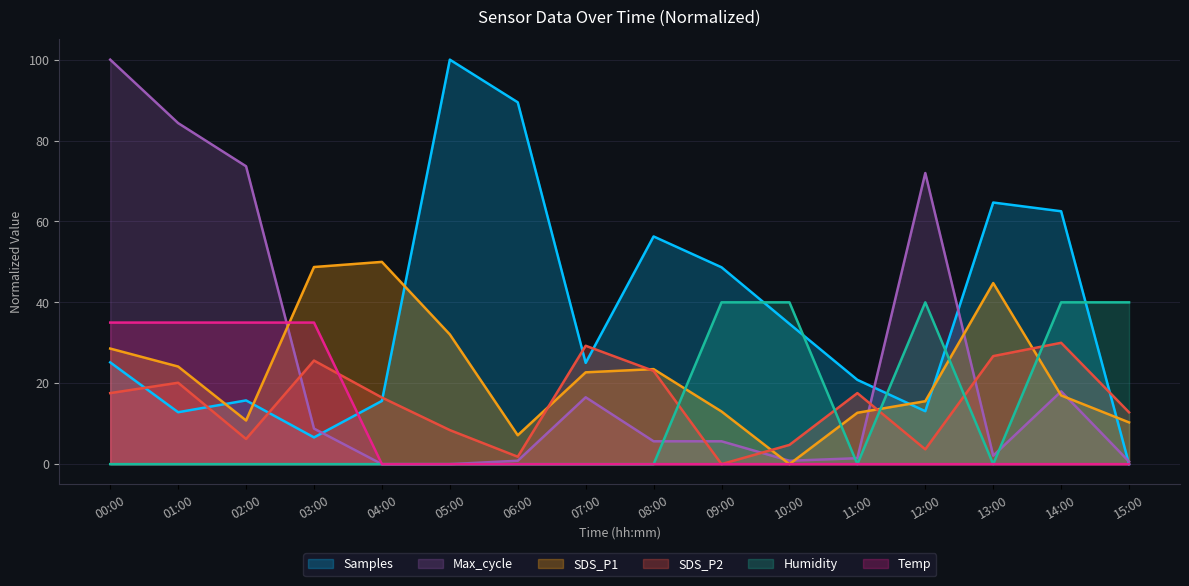

What is the sum of the Temp values at 14:00 and 01:00?

35.0